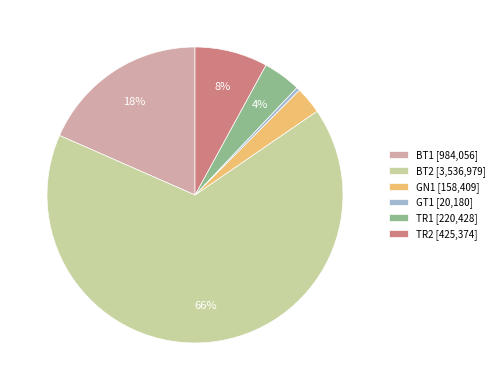

Which has a higher value, BT2 [3,536,979] or TR2 [425,374]?

BT2 [3,536,979]